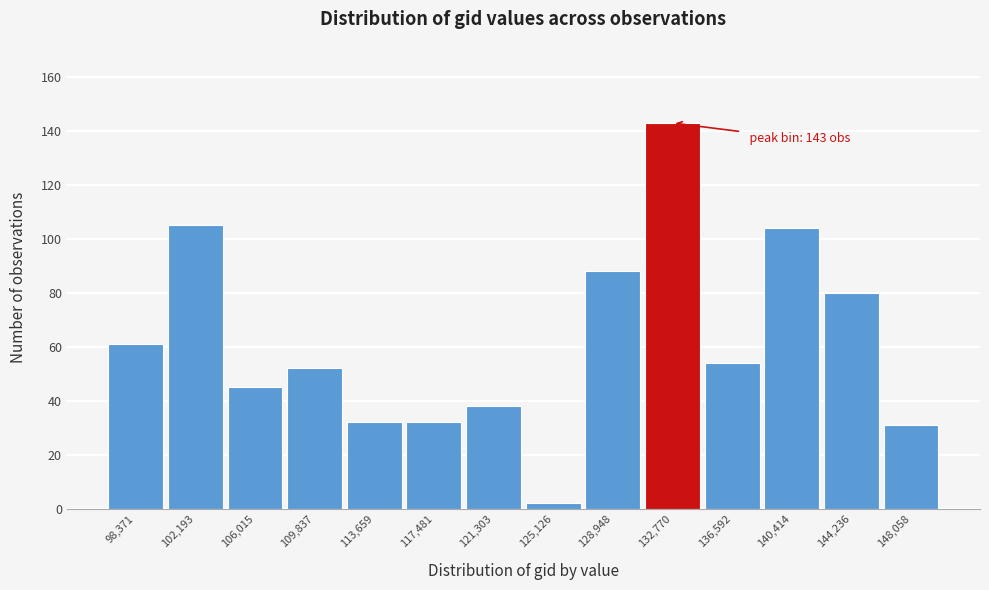

Reading right to left, what are all the values shown in this chart?

31	80	104	54	143	88	2	38	32	32	52	45	105	61